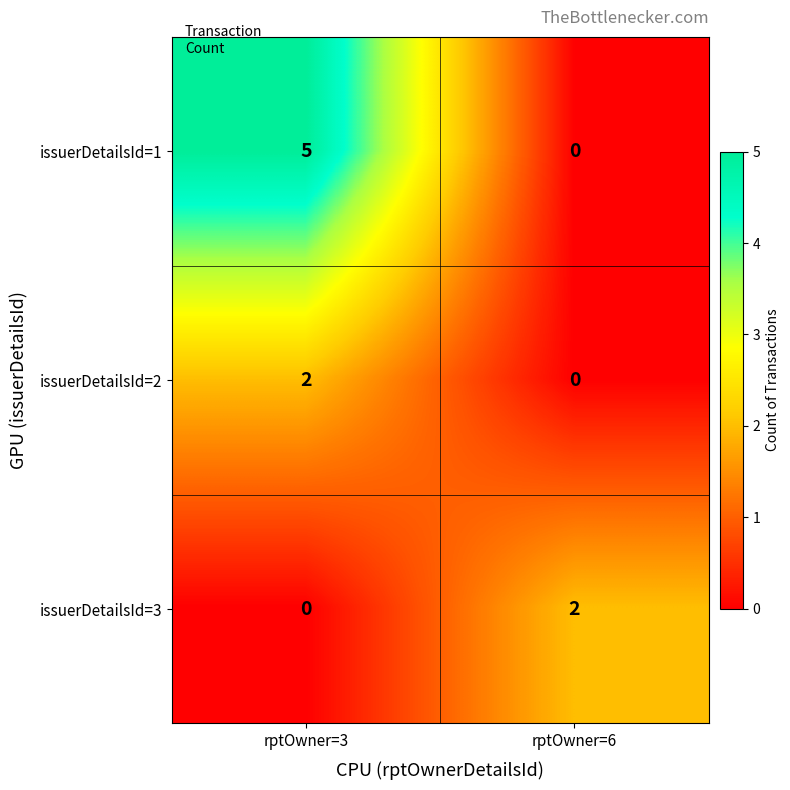

Reading left to right, what are all the values shown in this chart?

issuerDetailsId=1: rptOwner=3=5	rptOwner=6=0
issuerDetailsId=2: rptOwner=3=2	rptOwner=6=0
issuerDetailsId=3: rptOwner=3=0	rptOwner=6=2